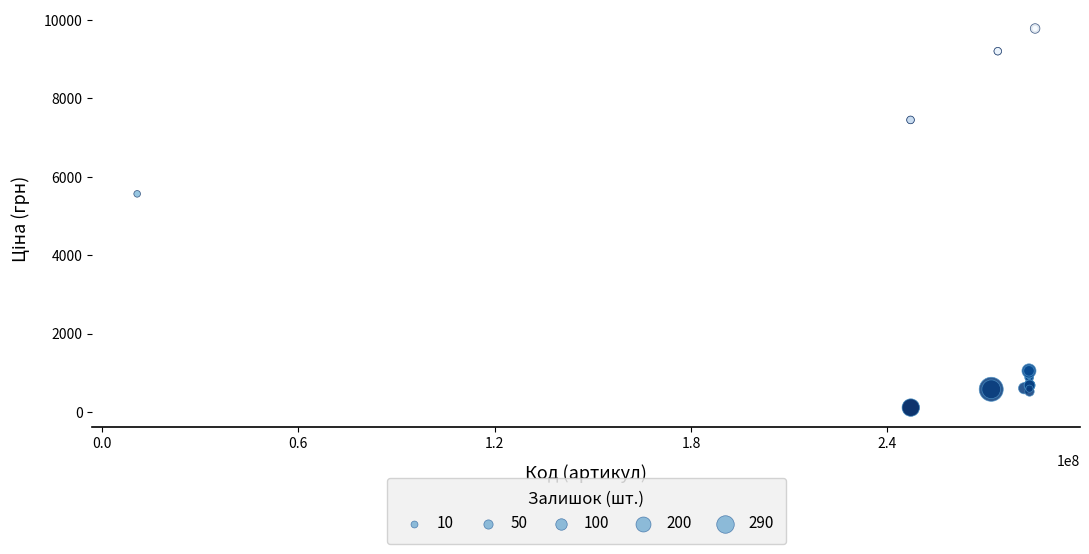

What Y value in the scatter plot is closest to 4943?

5560.3